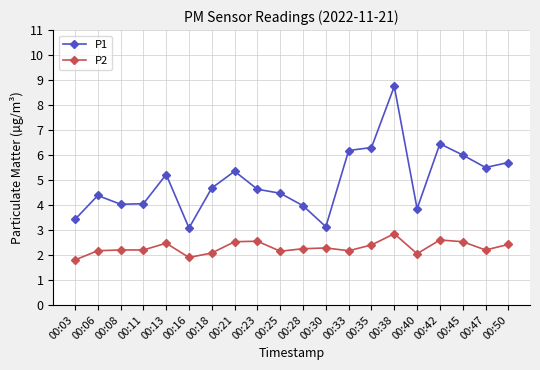

At which category is the sum across all series the highest?

00:38